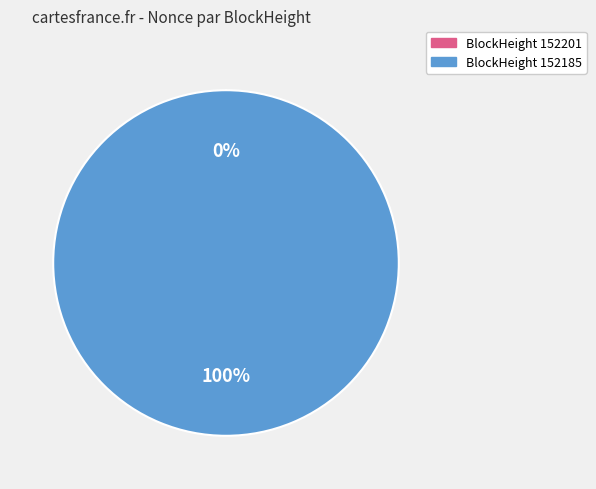

To the nearest percent, what is the difference between the 152201 and 152185 slice percentages?

100%